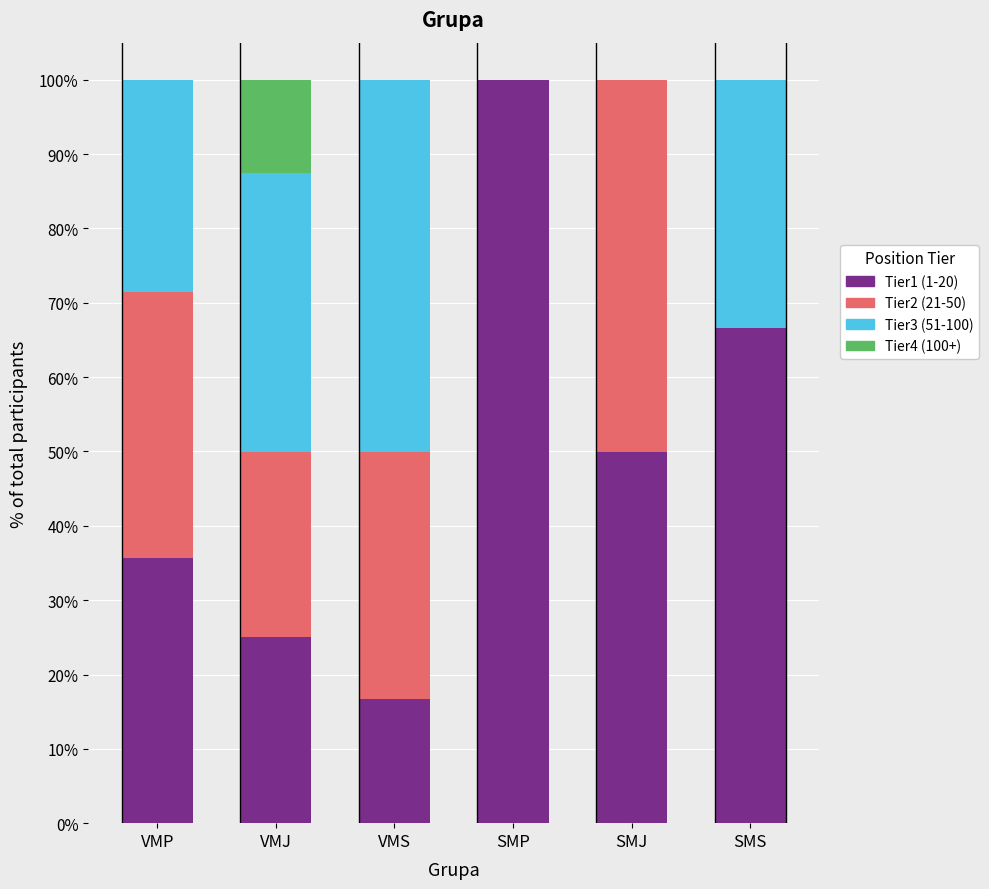

What is the highest value of the Tier1 (1-20) series?

100.0